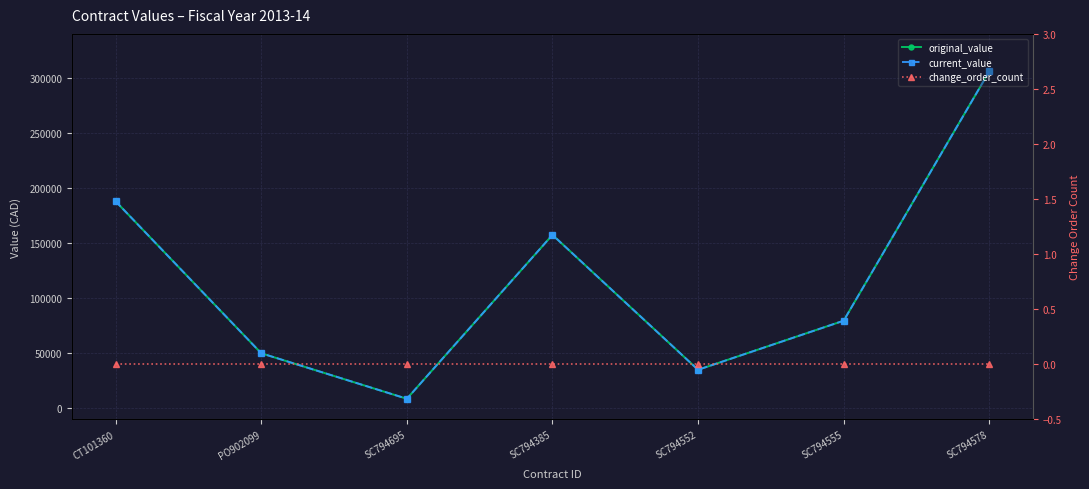

Where is the first local maximum for current_value?

SC794385